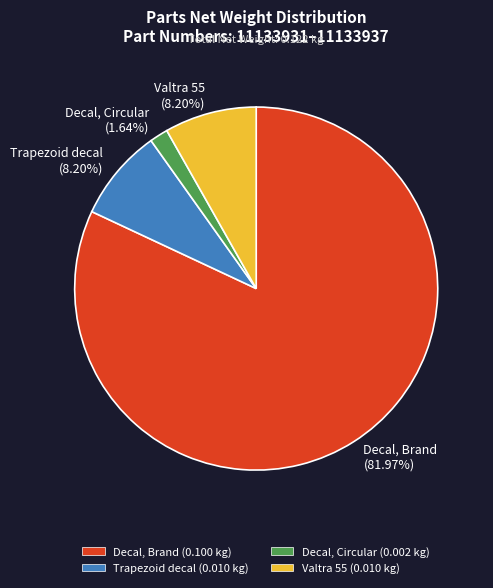

Does any single category account for the majority?

Yes